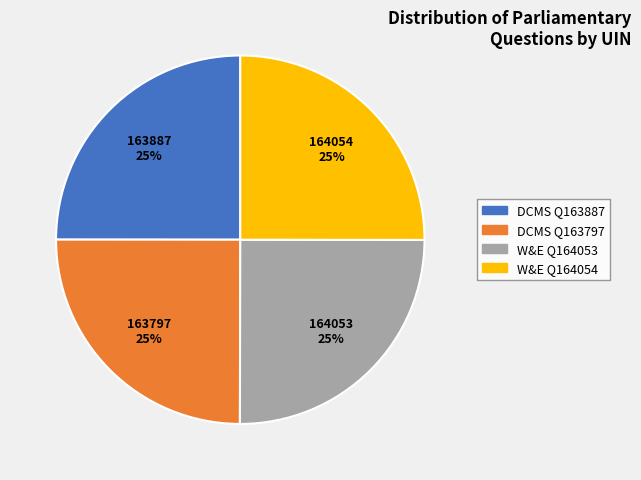

Does any single category account for the majority?

No